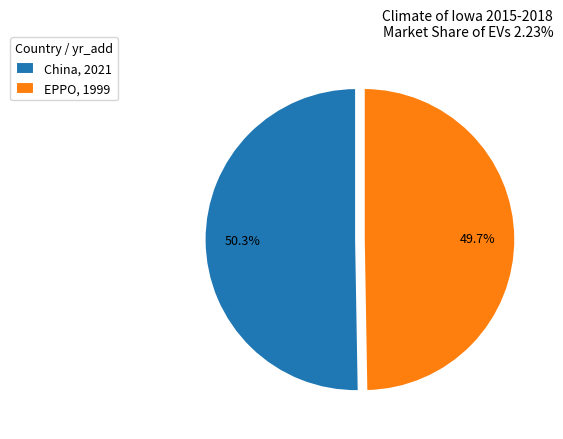

What percentage is NOT represented by EPPO?

50.3%